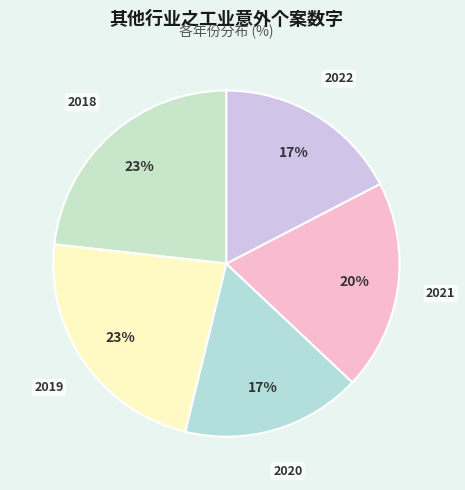

Count the number of slices in the pie.

5